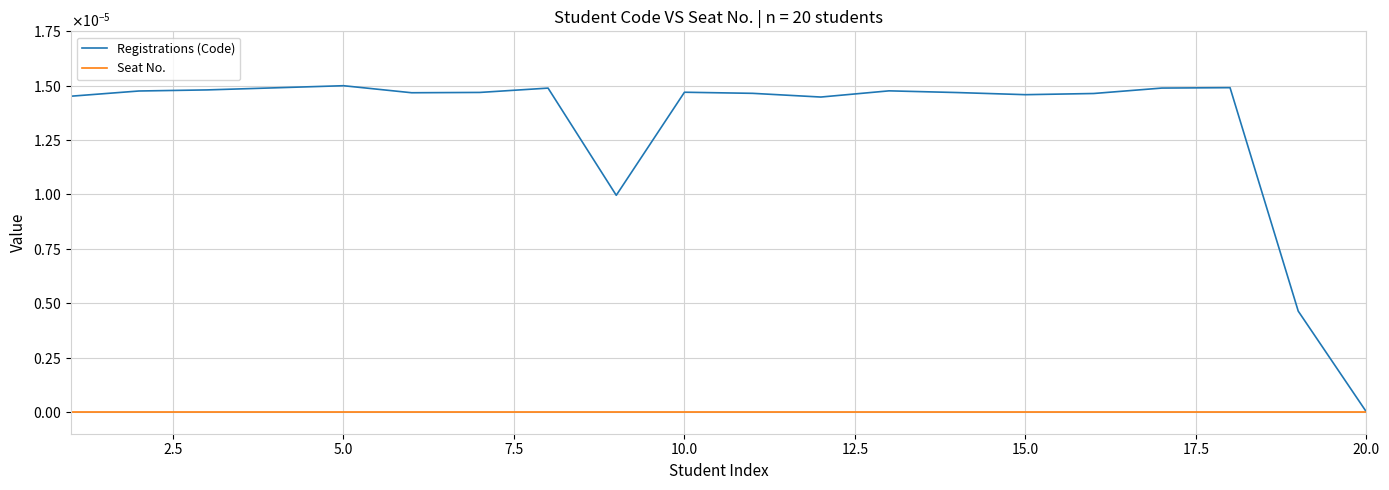

List the series in order of their peak value, highest first.

Registrations (Code), Seat No.